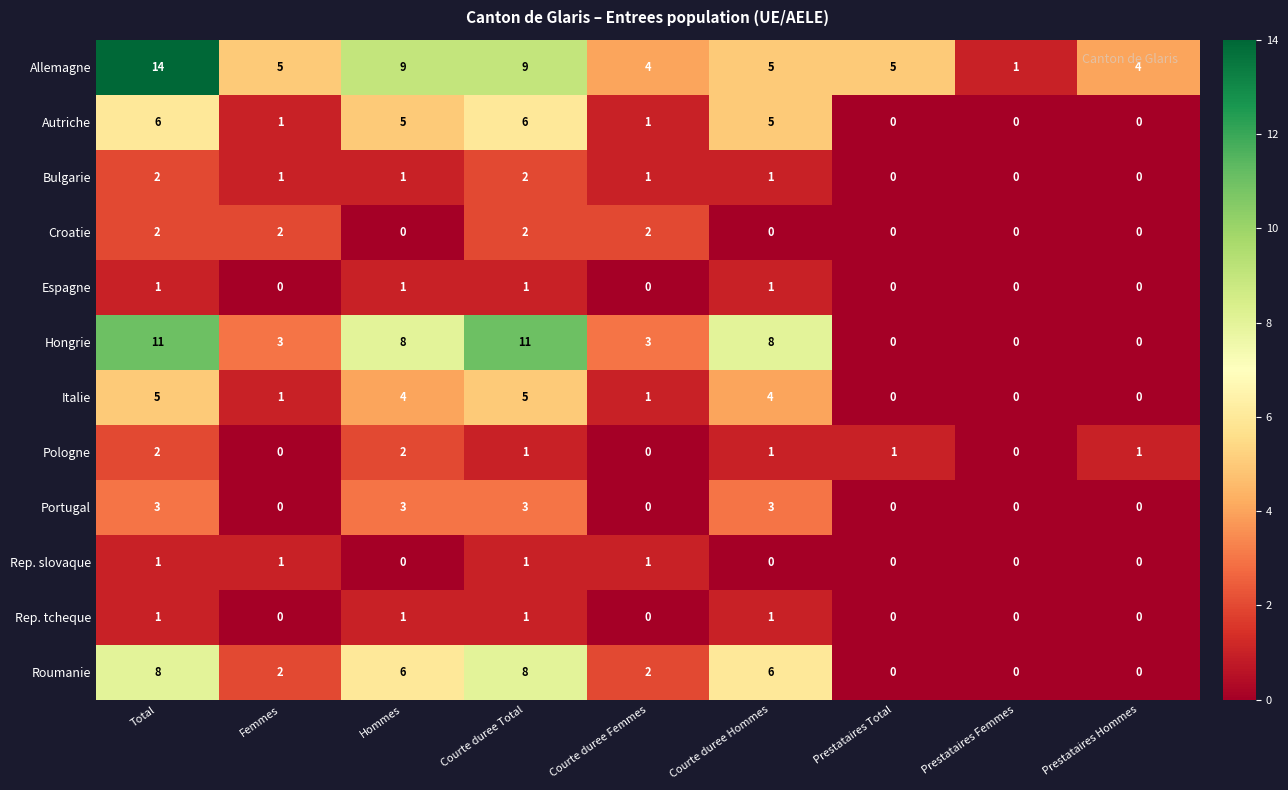

What is the total value across all series at Courte duree Hommes?

35